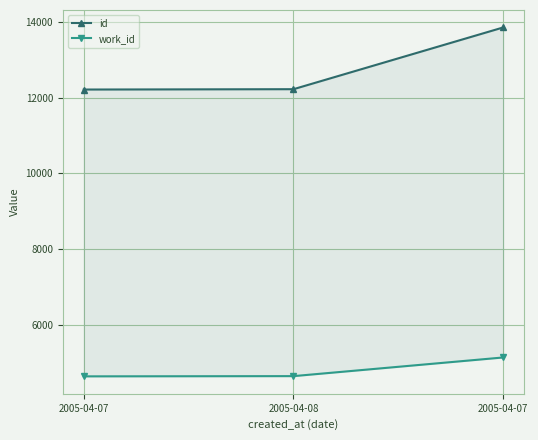

The value of work_id at 2005-04-08 is 4643. True or false?

True